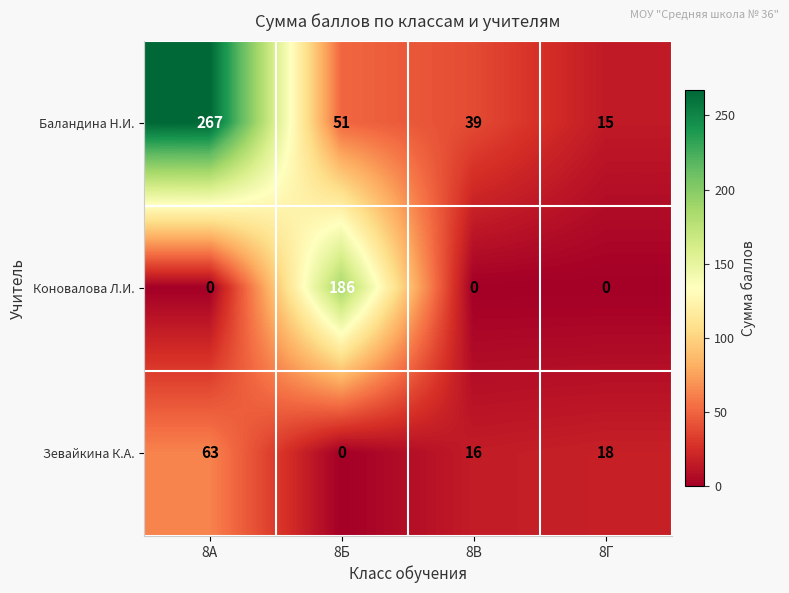

What is the difference between the maximum and minimum values in the Баландина Н.И. series?

252